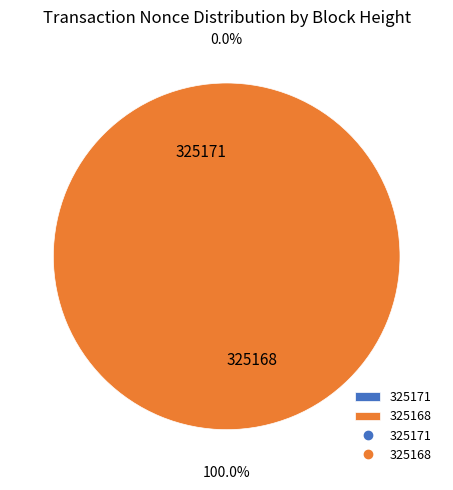

Which slice represents more than half of the pie?

325168